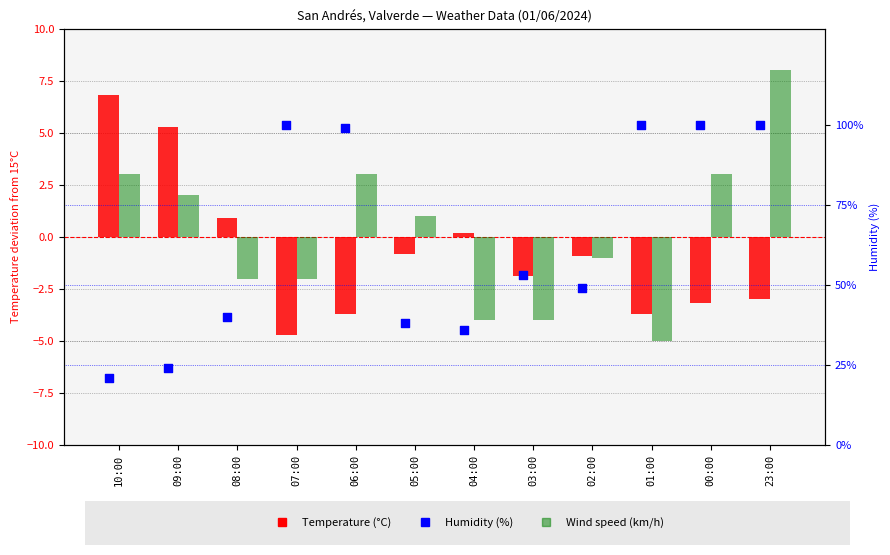

Is the value of Temperature (°C) at 04:00 greater than the value of Humidity (%) at 04:00?

No